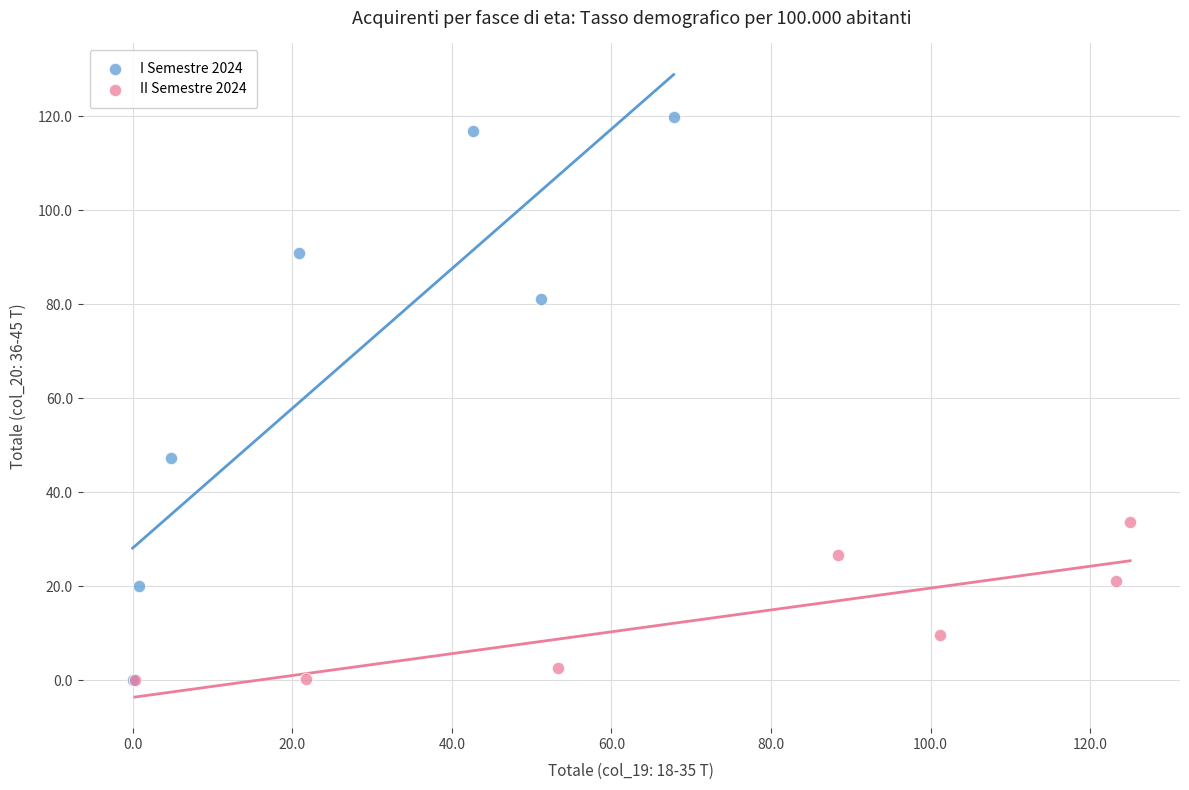

Which series contains the highest Y value?

I Semestre 2024